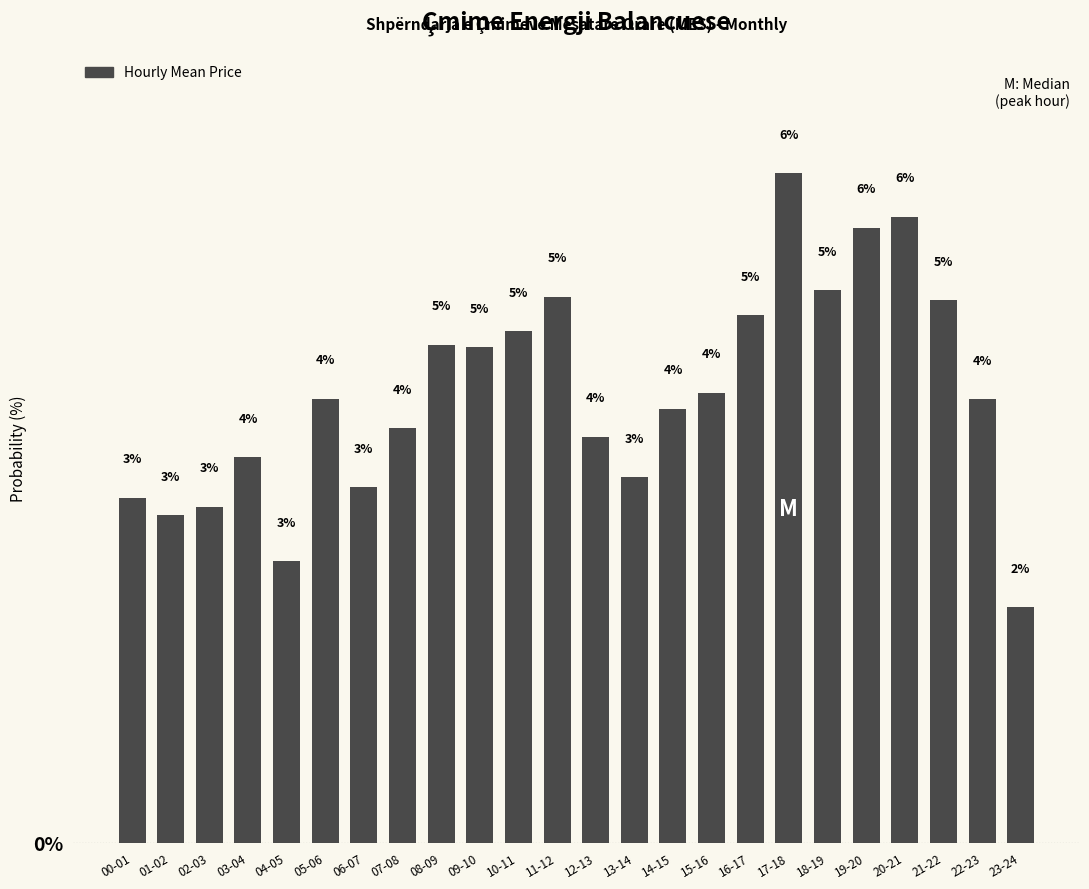

What is the approximate value at 20-21?

5.8